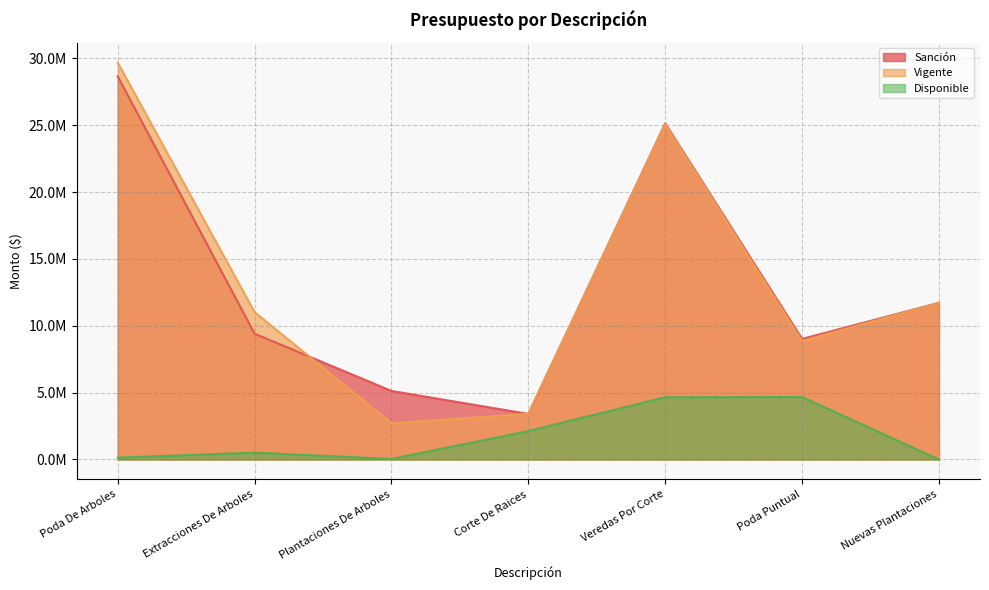

Which series has the widest spread of values?

Vigente